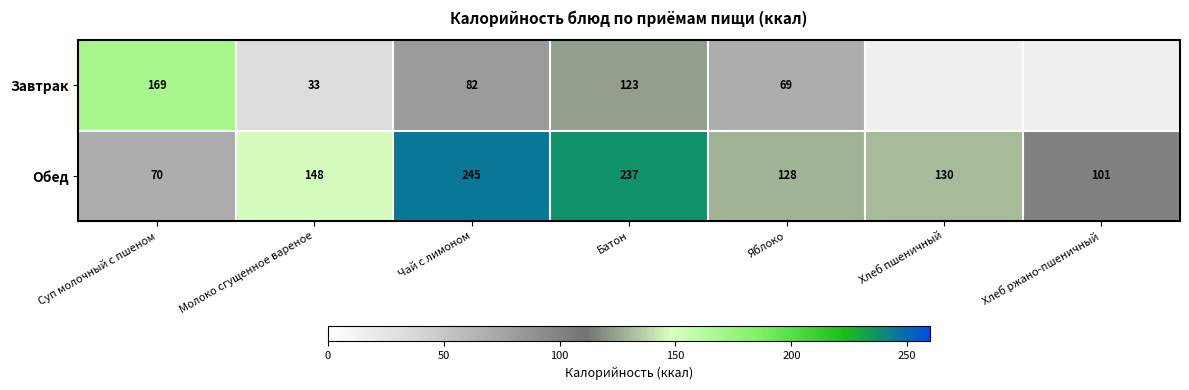

The Завтрак series shows 106.8 at Чай с лимоном. True or false?

False